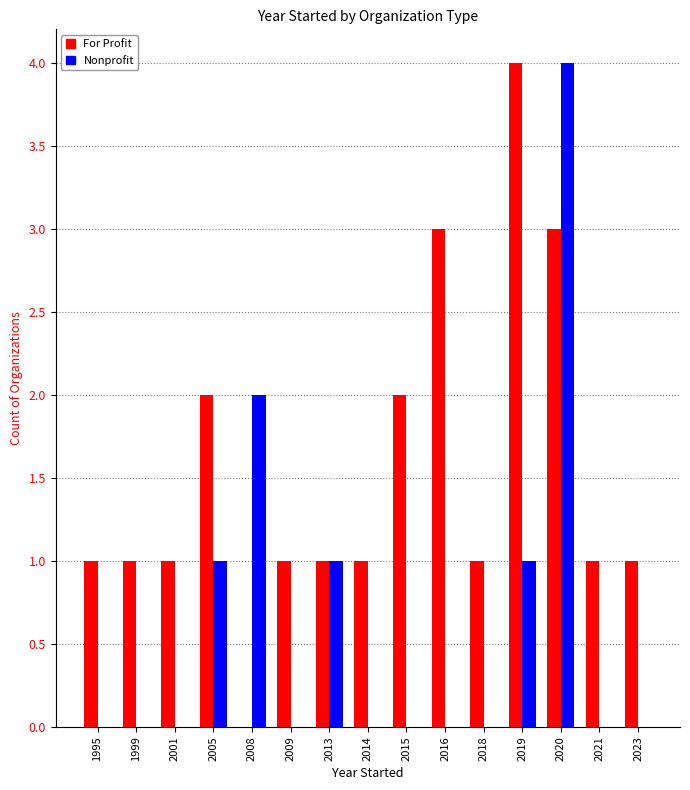

What is the greatest value displayed?

4